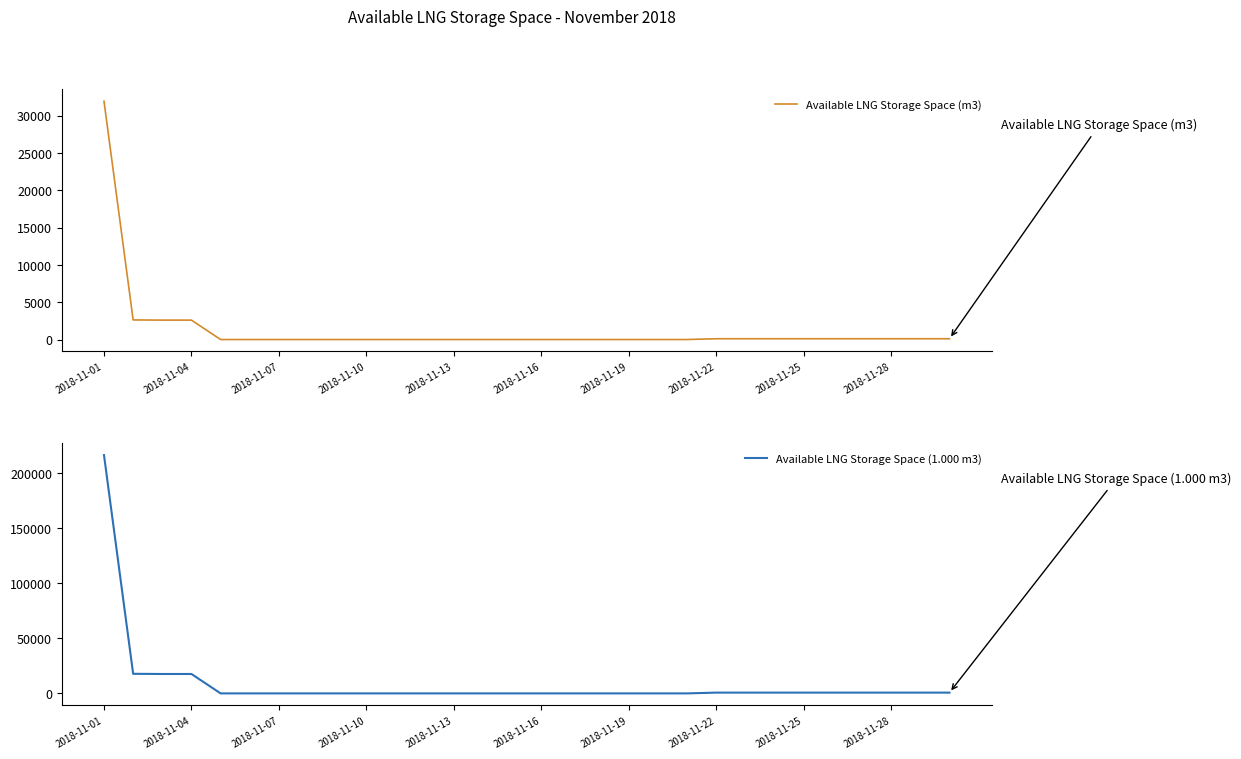

At which category is the sum across all series the highest?

2018-11-01